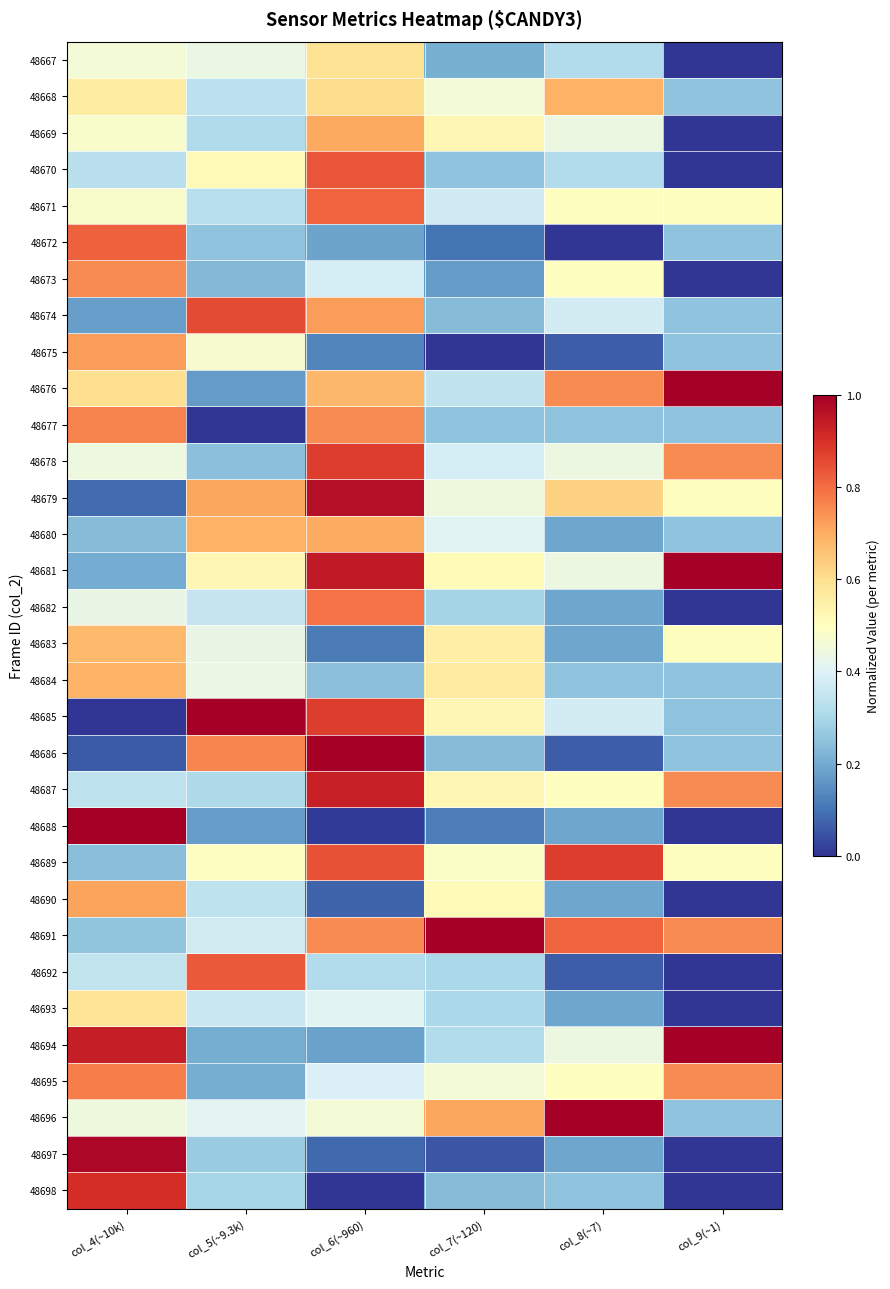

At which category is the sum across all series the highest?

col_6(~960)